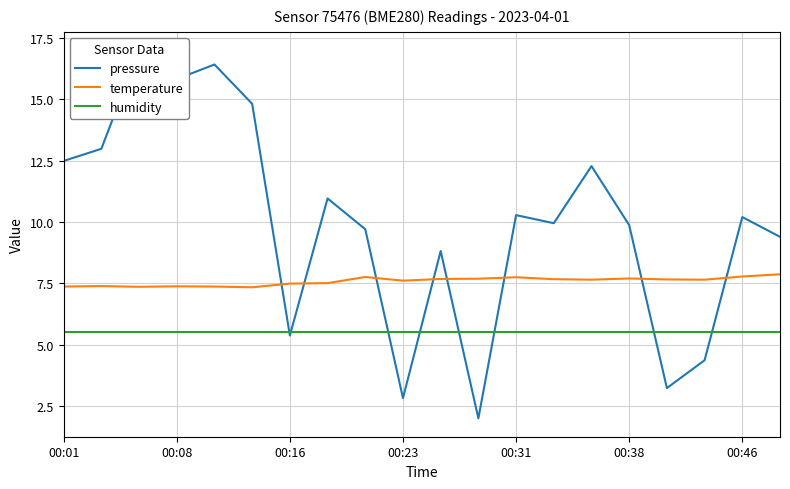

The temperature series shows 10.4 at 00:01. True or false?

False